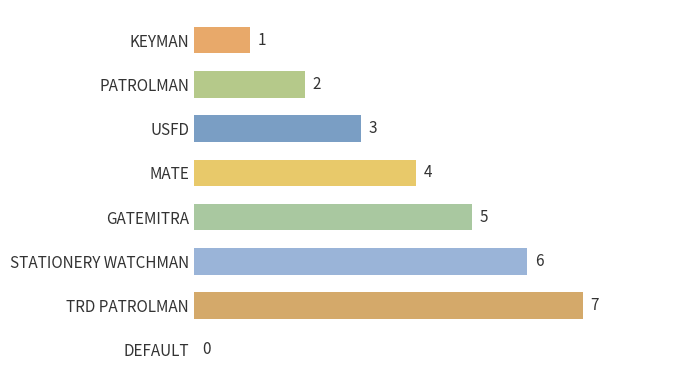

Does the chart contain stacked bars?

No